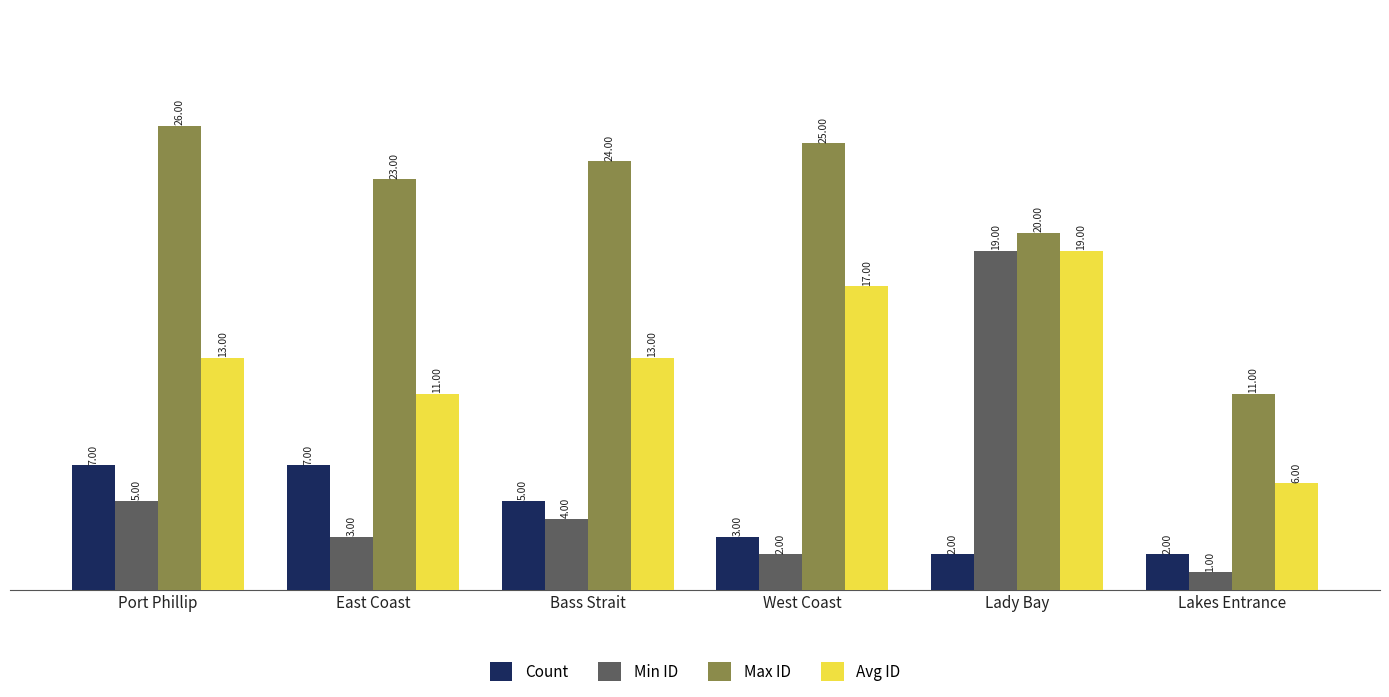

Which series has the largest range (max minus min)?

Min ID